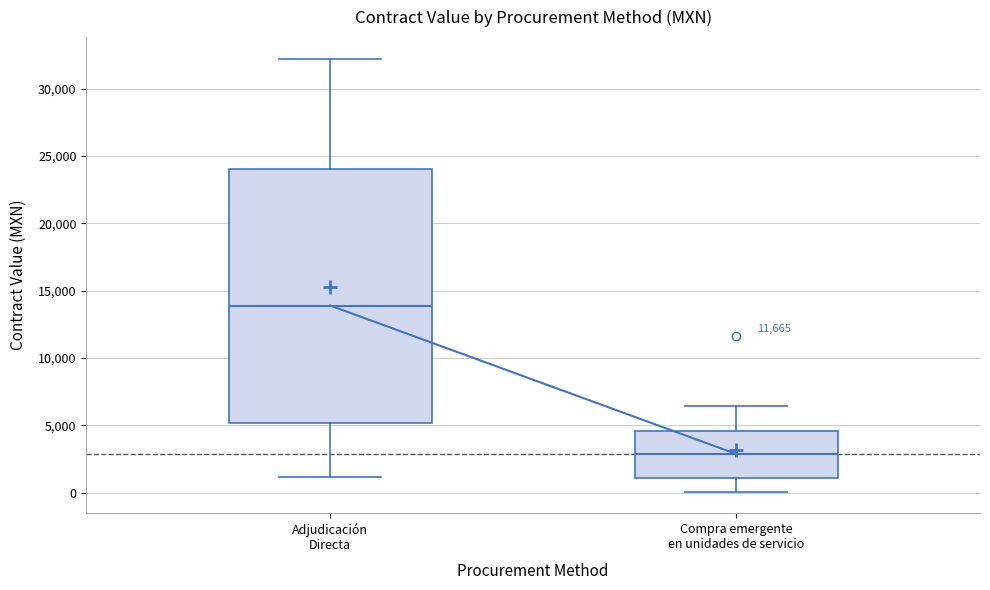

Where does the lower whisker of the box for Compra emergente en unidades de servicio end on the y-axis? The values are not printed on the chart, so give them approximately, as read against the axis.

0